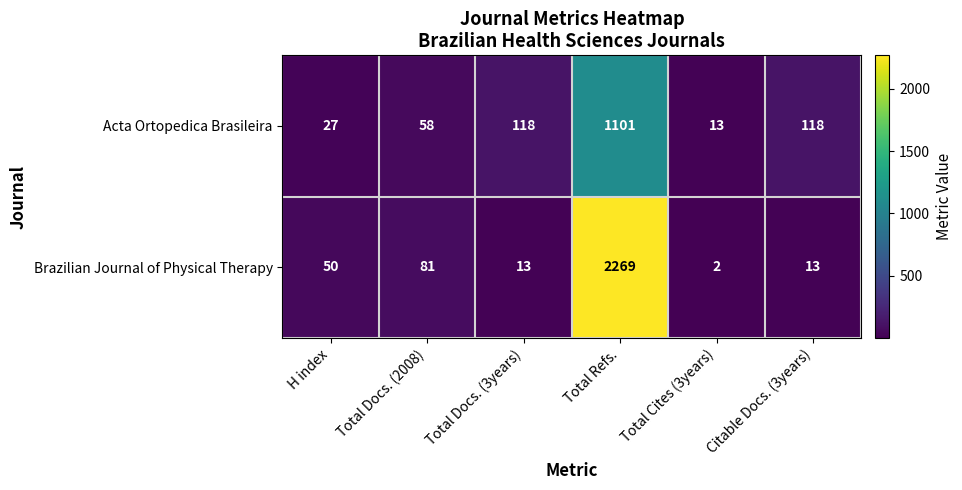

Reading left to right, what are all the values shown in this chart?

Acta Ortopedica Brasileira: H index=27	Total Docs. (2008)=58	Total Docs. (3years)=118	Total Refs.=1101	Total Cites (3years)=13	Citable Docs. (3years)=118
Brazilian Journal of Physical Therapy: H index=50	Total Docs. (2008)=81	Total Docs. (3years)=13	Total Refs.=2269	Total Cites (3years)=2	Citable Docs. (3years)=13